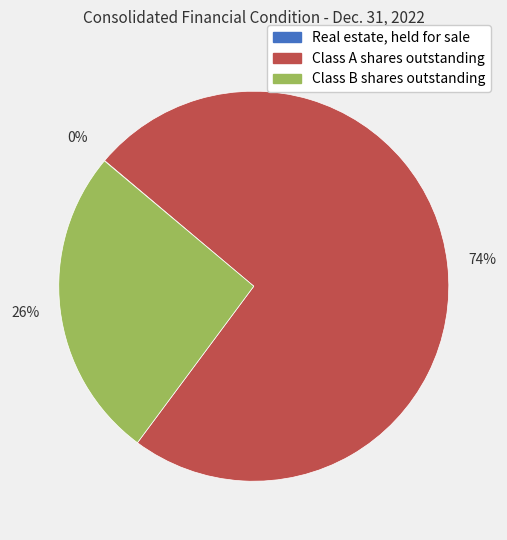

To the nearest percent, what is the difference between the largest and smallest slice percentages?

74%